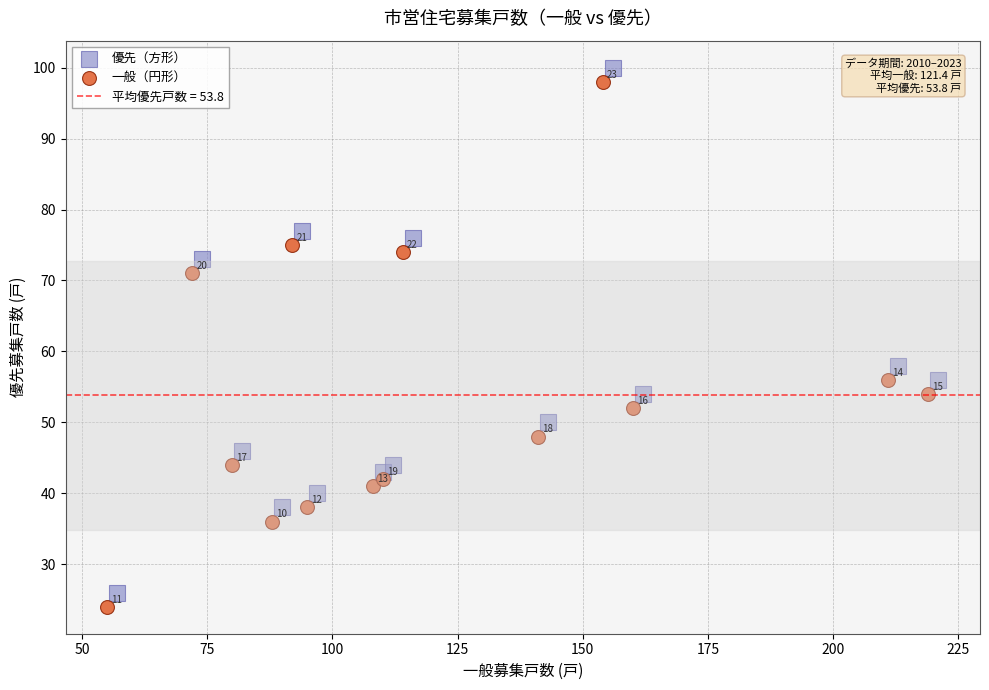

Which series reaches the maximum Y coordinate?

優先（方形）